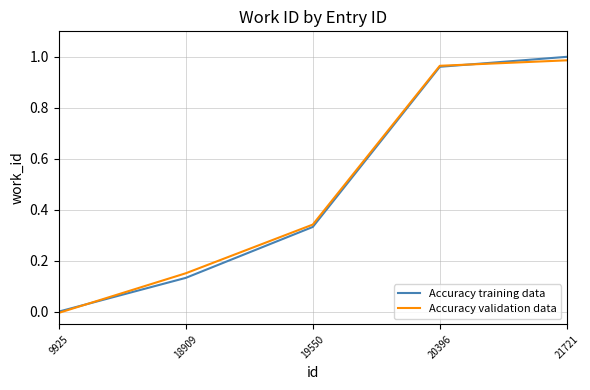

True or false: Accuracy validation data has a value of 1.0 at 20396.

True